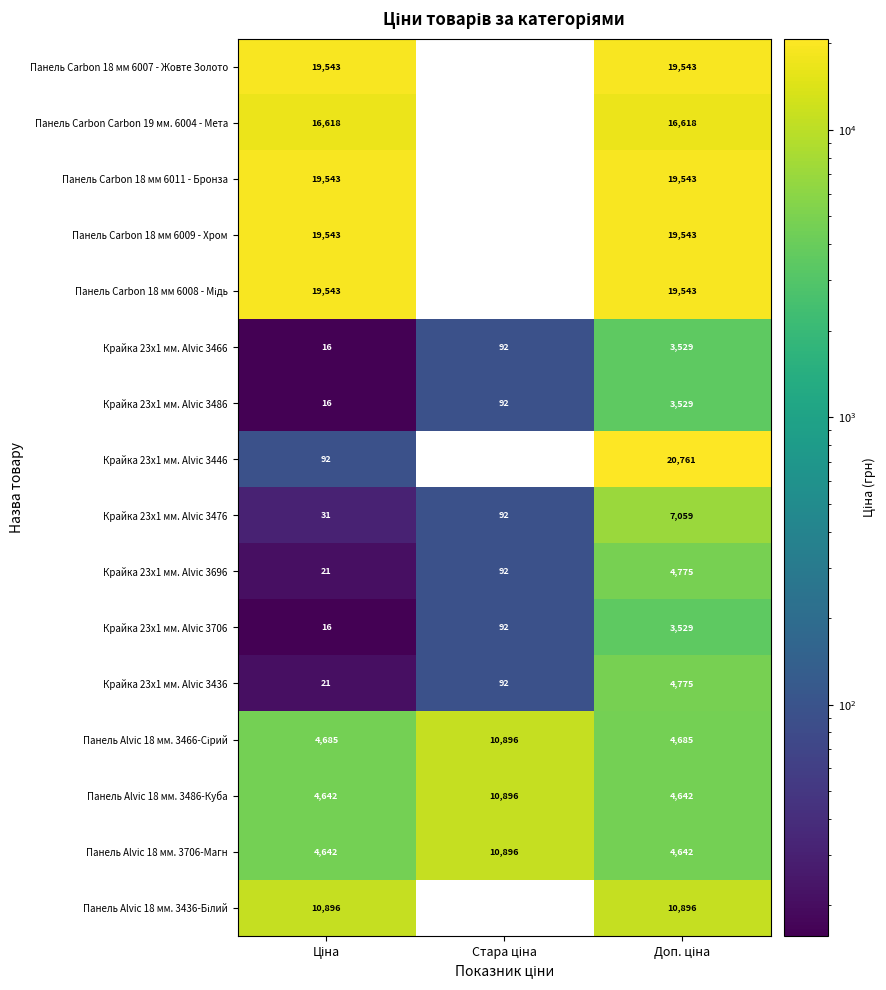

Count the Панель Alvic 18 мм. 3486-Куба values in the range 4642 to 10896.

3